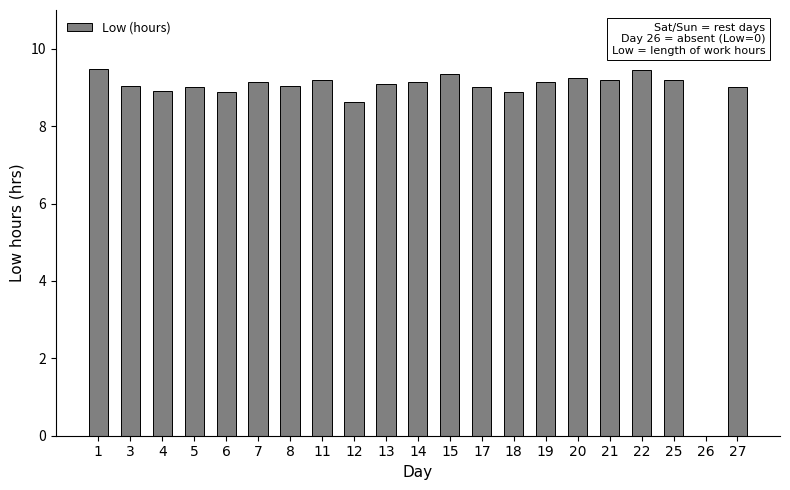

The value at 1 is 12.8. True or false?

False